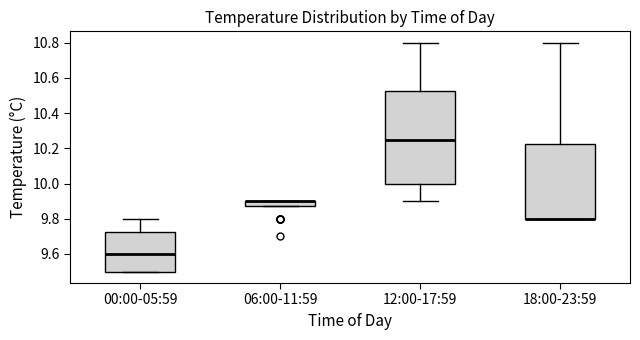

Where is the lower edge of the box for 12:00-17:59 on the y-axis? The values are not printed on the chart, so give them approximately, as read against the axis.

10.00